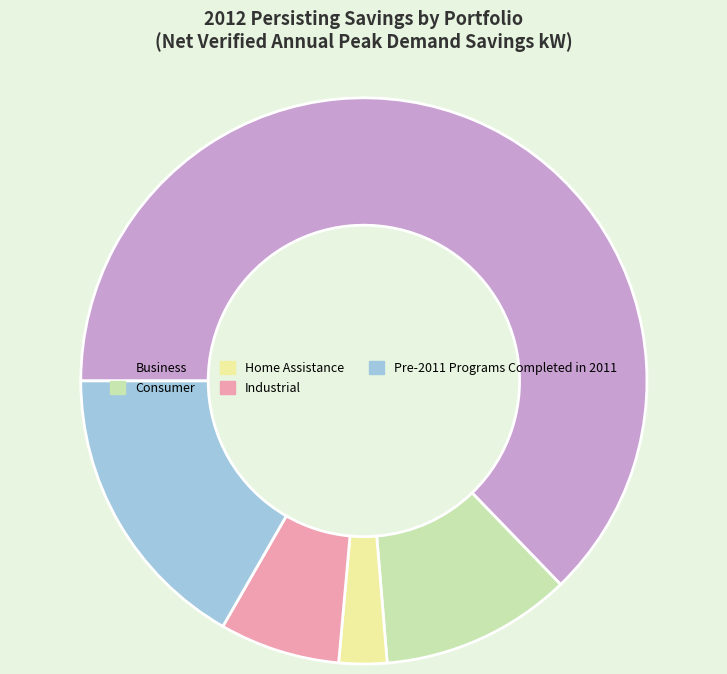

How many slices are in this pie chart?

5